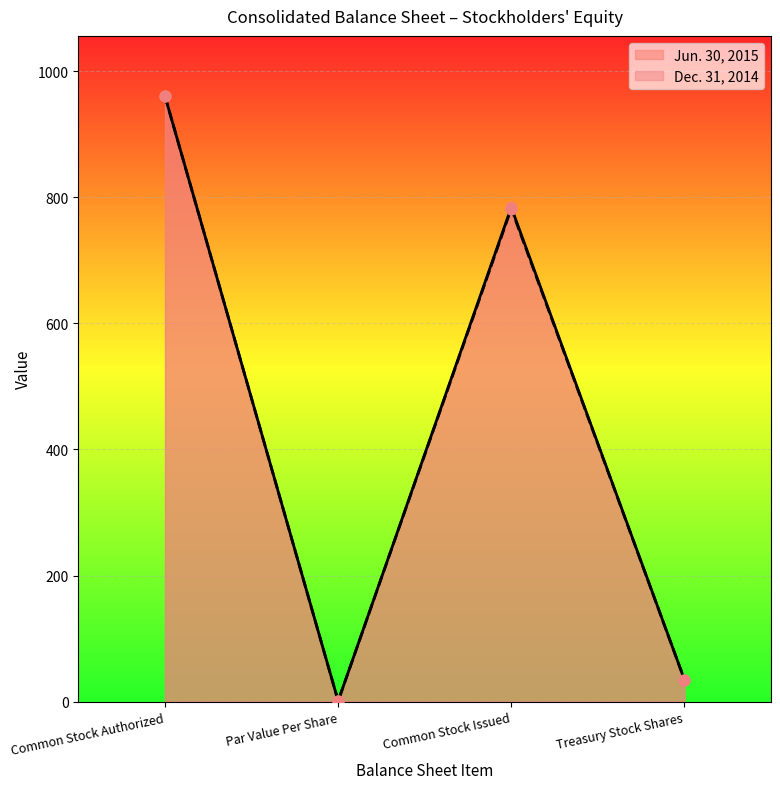

Which series contains the lowest Y value?

Jun. 30, 2015